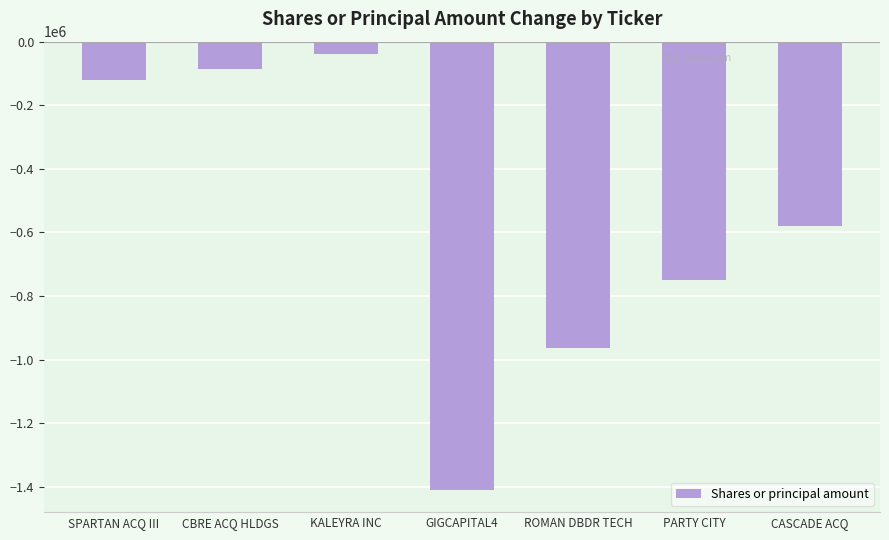

How many data points are less than -580000?

3